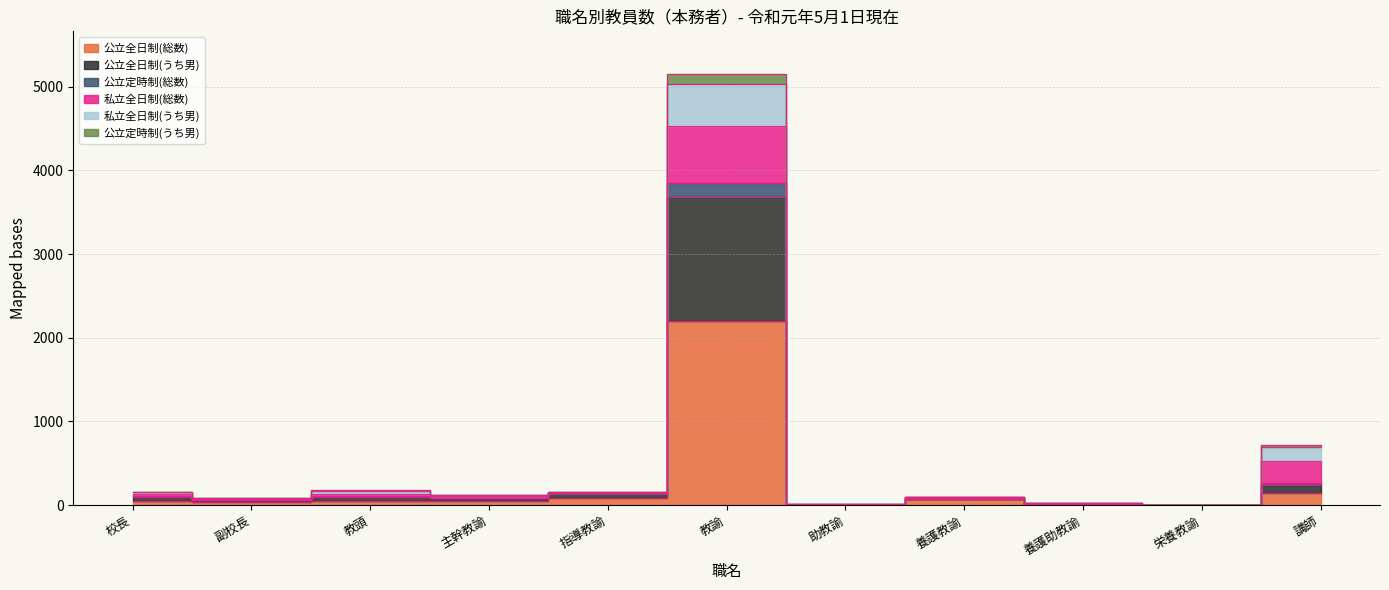

Count the number of categories in the chart.

11